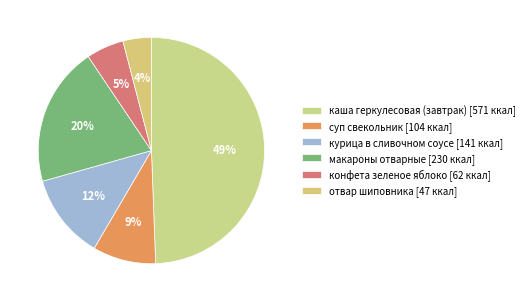

True or false: конфета зеленое яблоко accounts for 5% of the total.

True